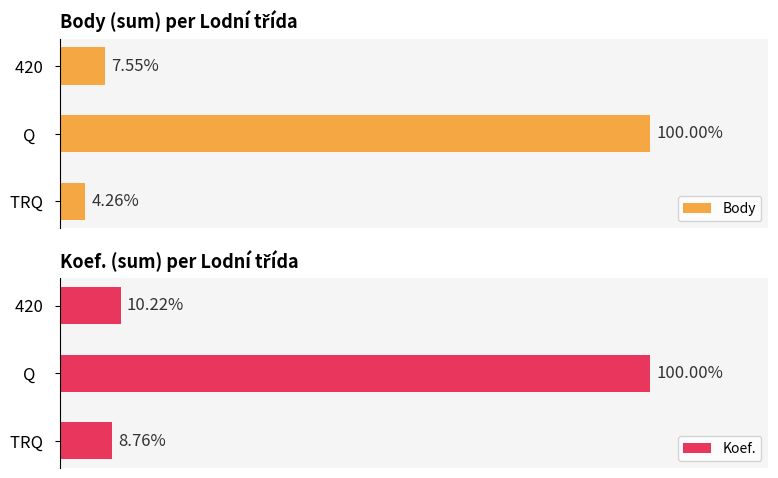

Does the chart contain stacked bars?

No